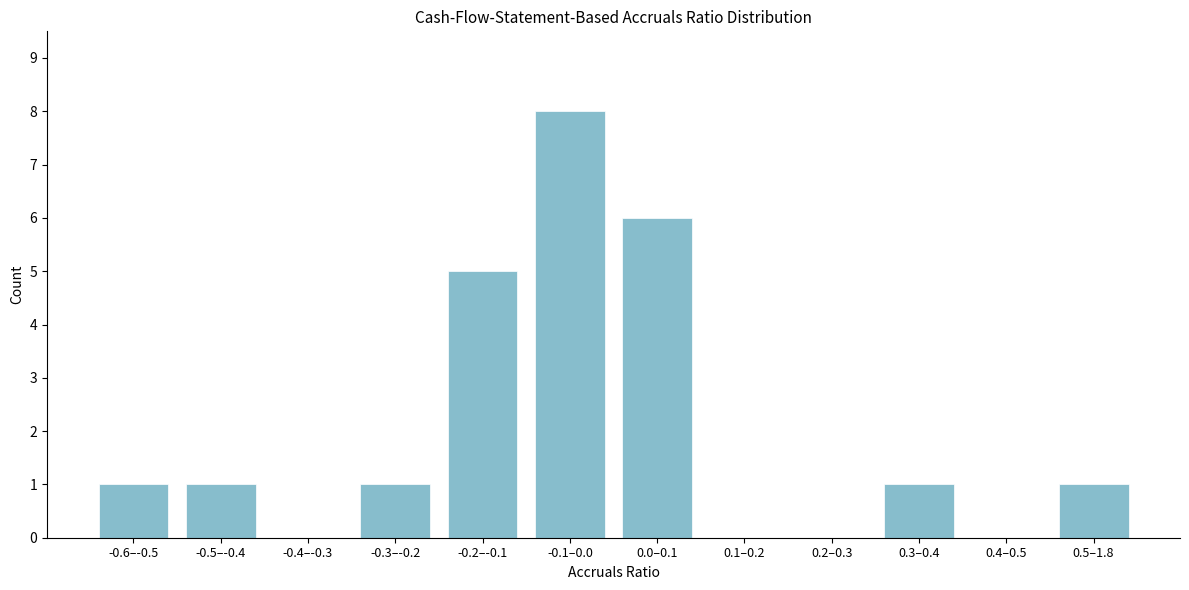

Reading left to right, transcribe all the data shown in this chart.

-0.6–-0.5=1	-0.5–-0.4=1	-0.4–-0.3=0	-0.3–-0.2=1	-0.2–-0.1=5	-0.1–0.0=8	0.0–0.1=6	0.1–0.2=0	0.2–0.3=0	0.3–0.4=1	0.4–0.5=0	0.5–1.8=1